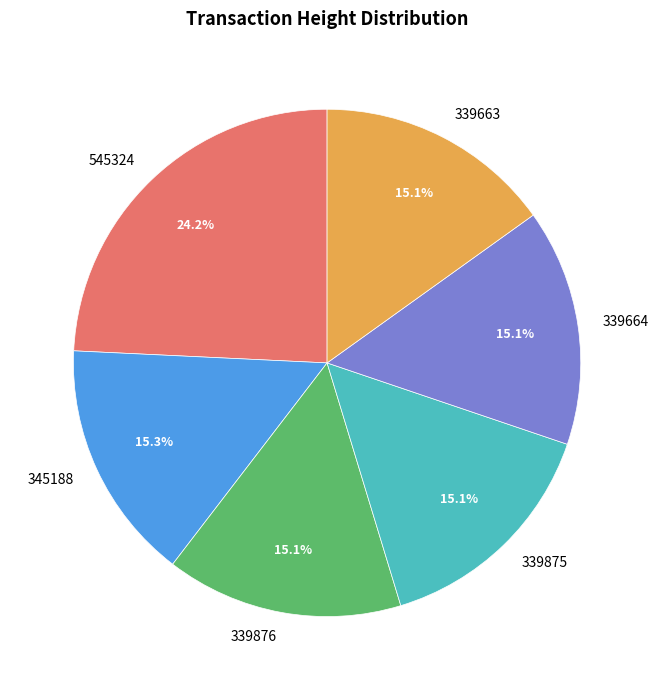

Is it true that 345188 is 22% of the pie?

False